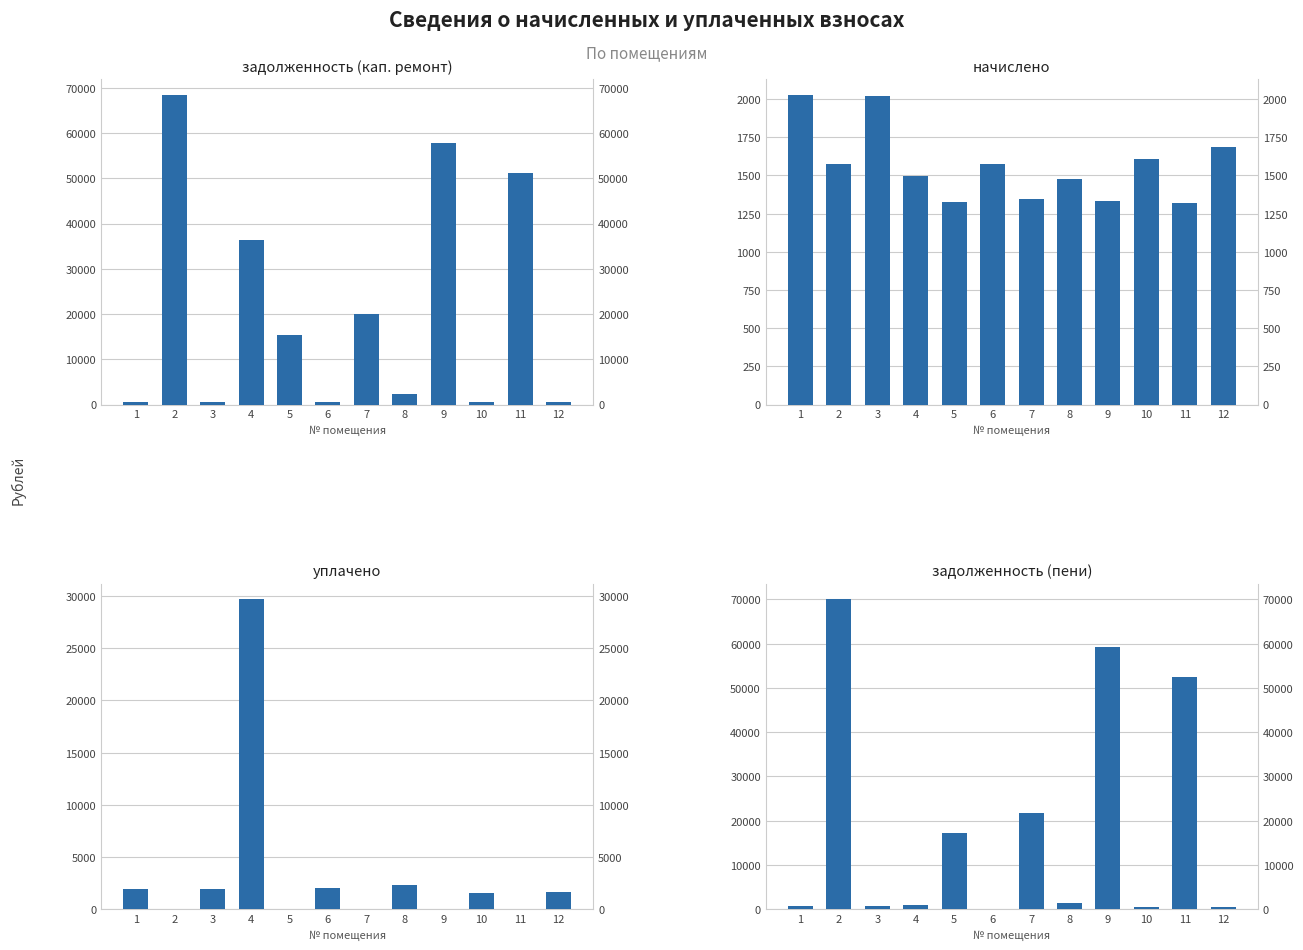

Where is уплачено nearest to the value 14856?

8